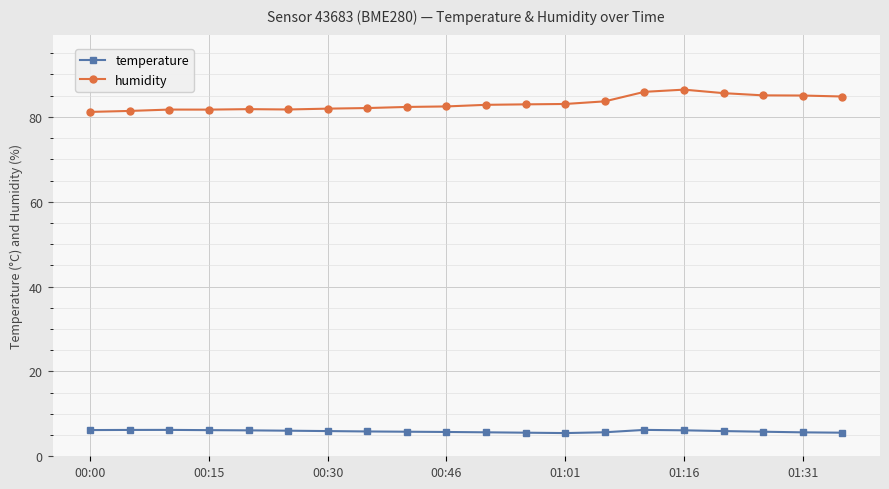

How many lines are shown in the chart?

2